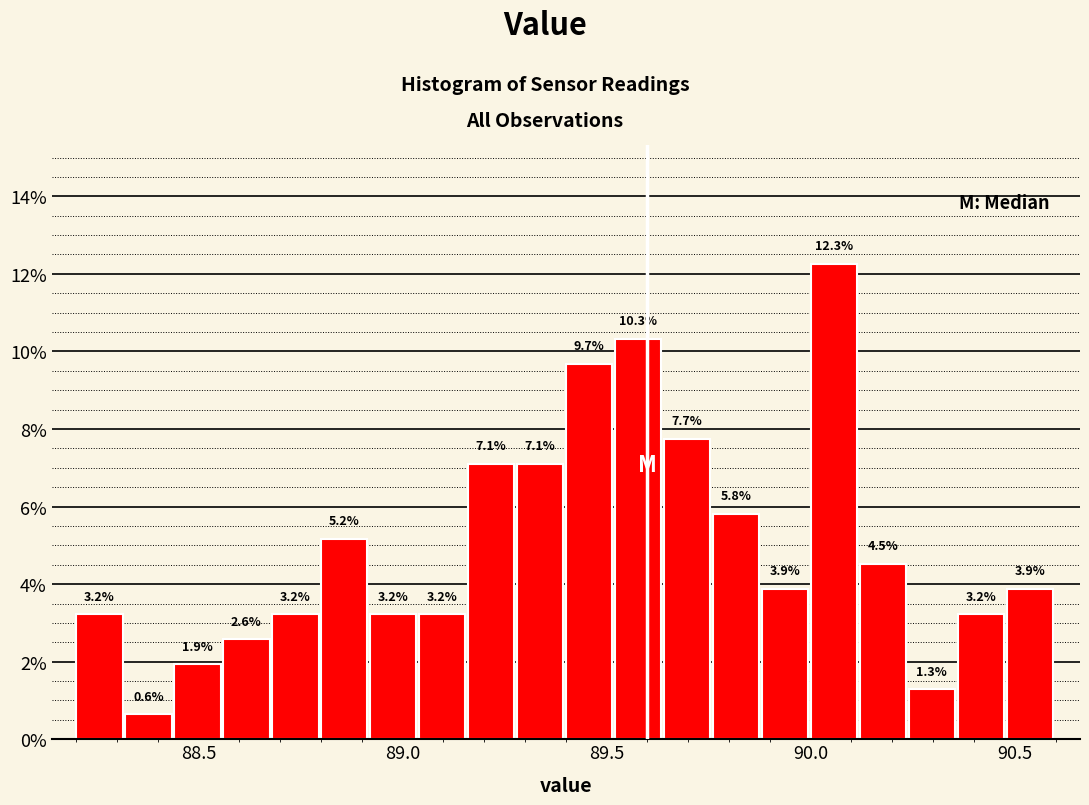

Around what value on the x-axis is the tallest bar? Give the approximate position of its centre, as read against the axis.

90.05